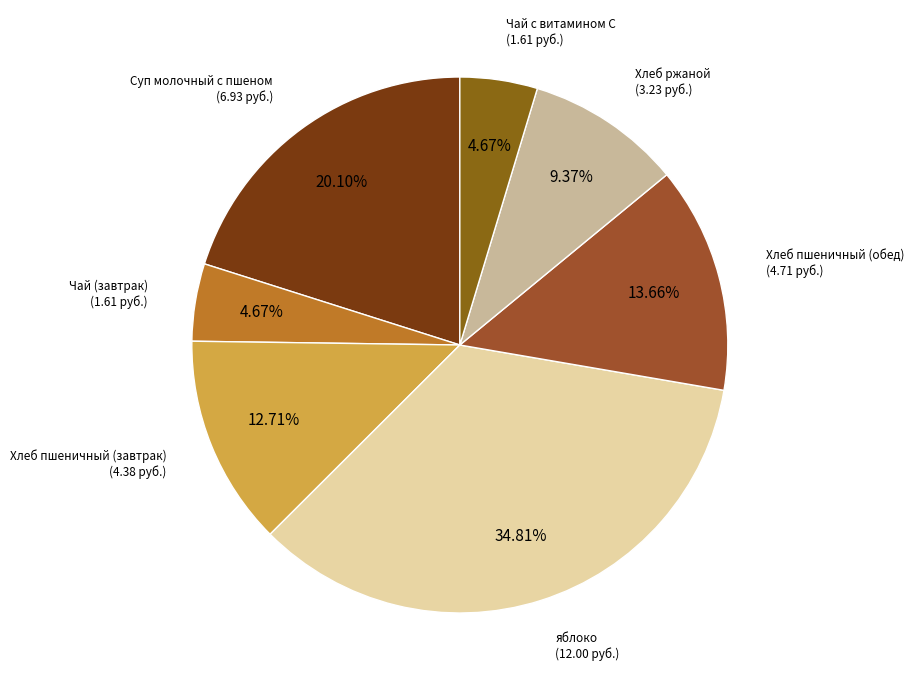

How many segments does this pie chart have?

7